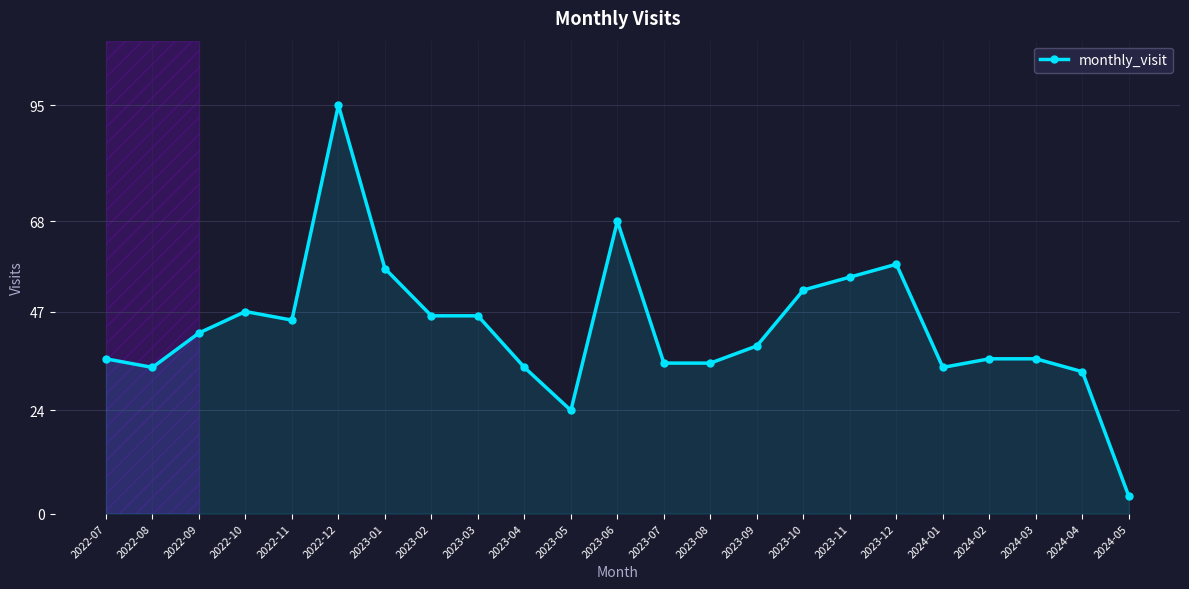

Approximately how many times larger is the value at 2024-03 compared to 2022-11?

0.8